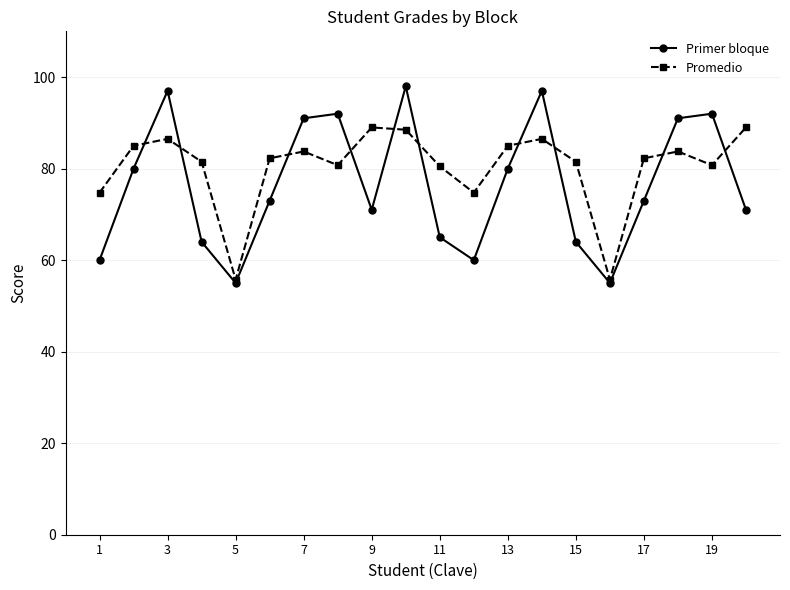

What is the value of the Promedio point at the 11th from the left?

80.5